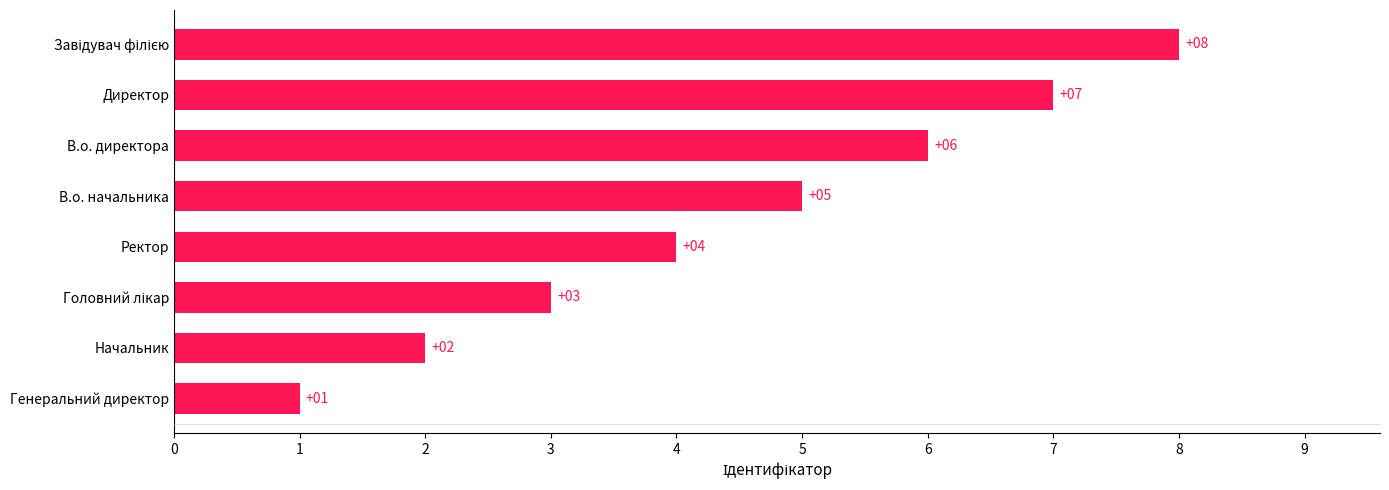

What is the ratio of the value at Ректор to the value at Начальник?

2.0